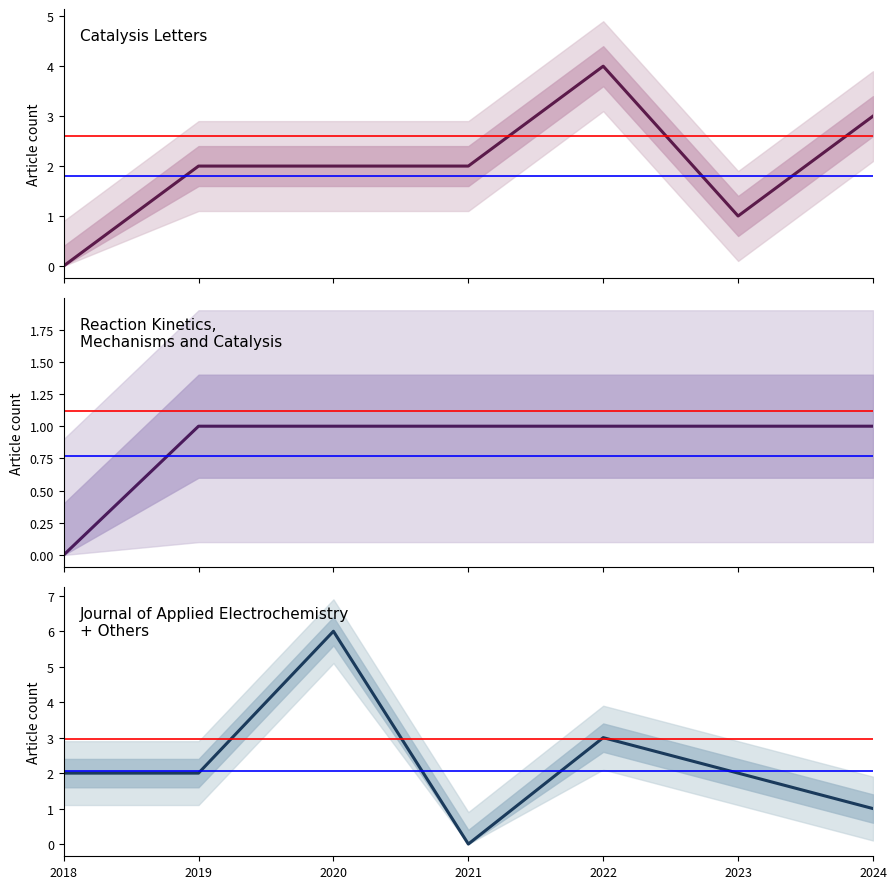

The Journal of Applied Electrochemistry + Others series shows 2 at 2023. True or false?

True